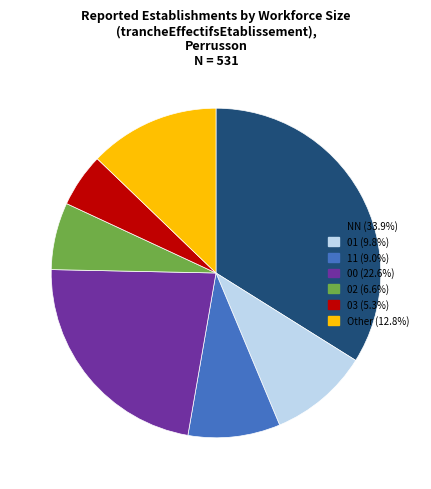

Does any single category account for the majority?

No